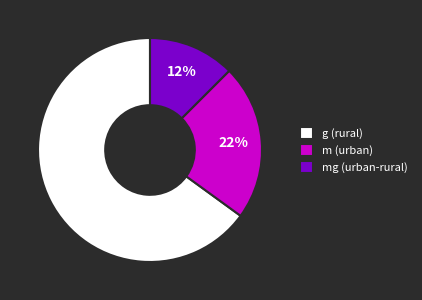

To the nearest percent, what is the average slice percentage?

33%